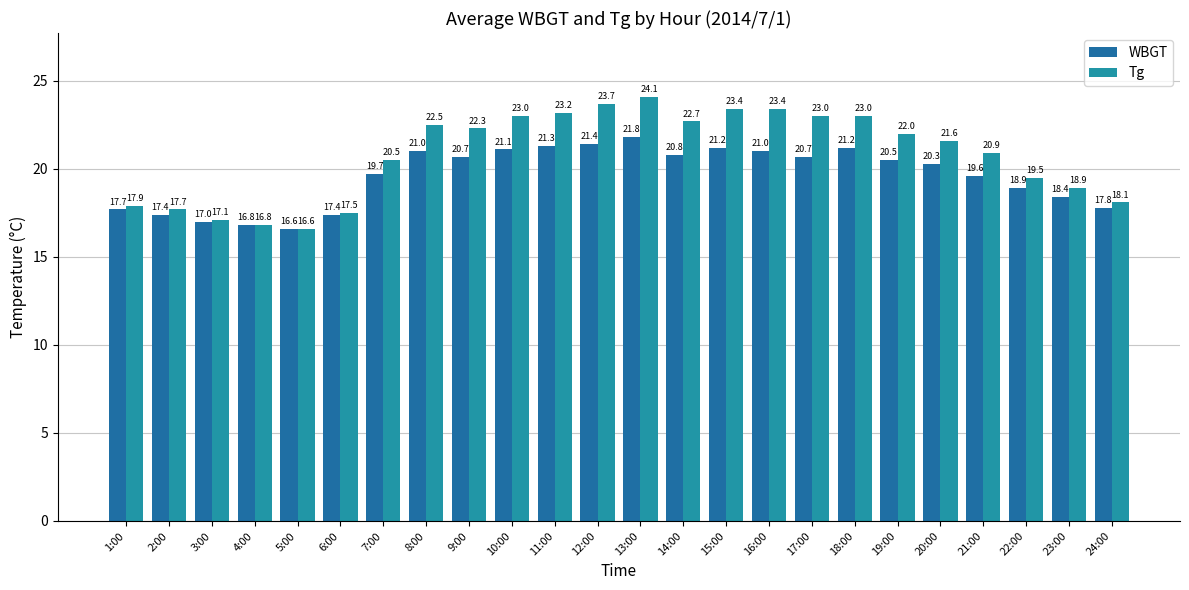

At which label is WBGT closest to 19?

22:00